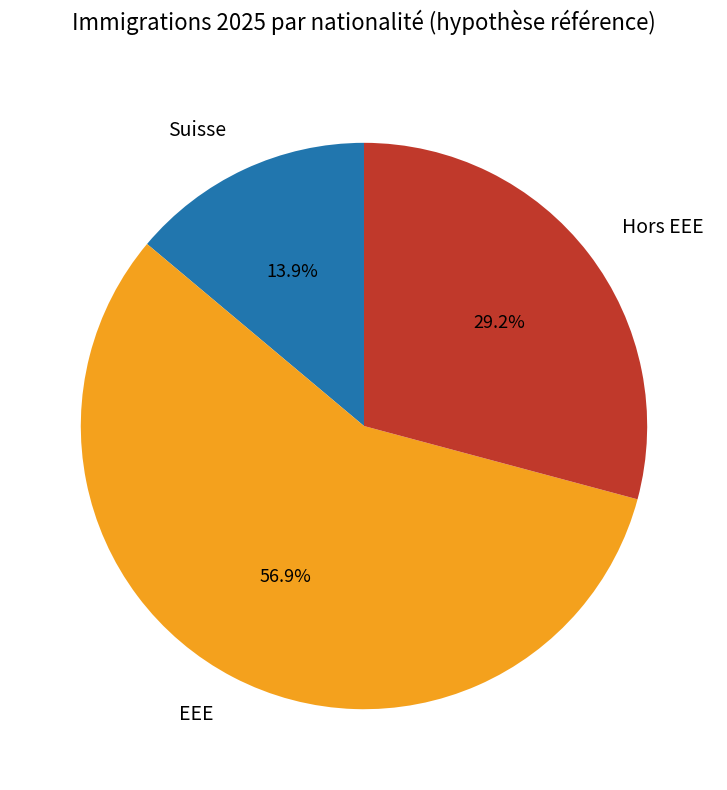

Is there any slice that represents more than half of the pie?

Yes